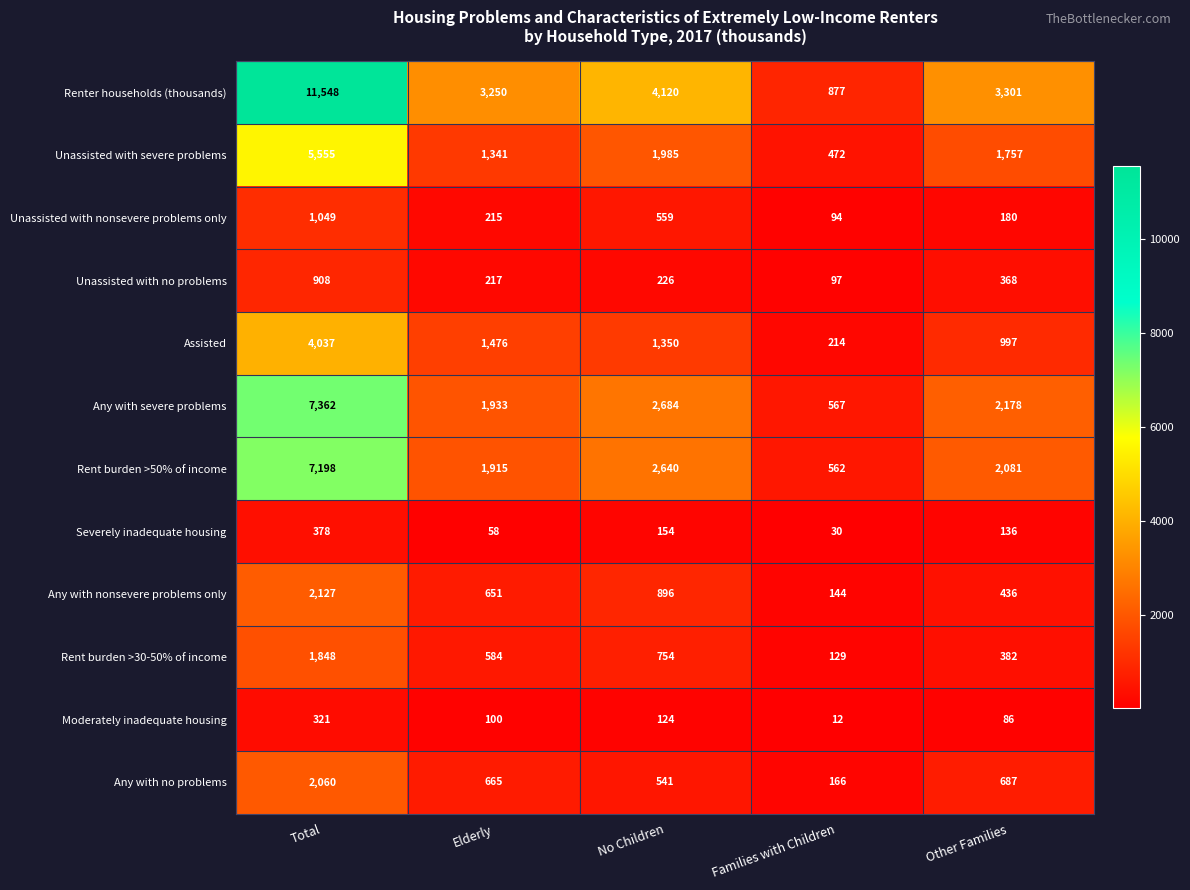

What is the average value of the Unassisted with no problems series?

363